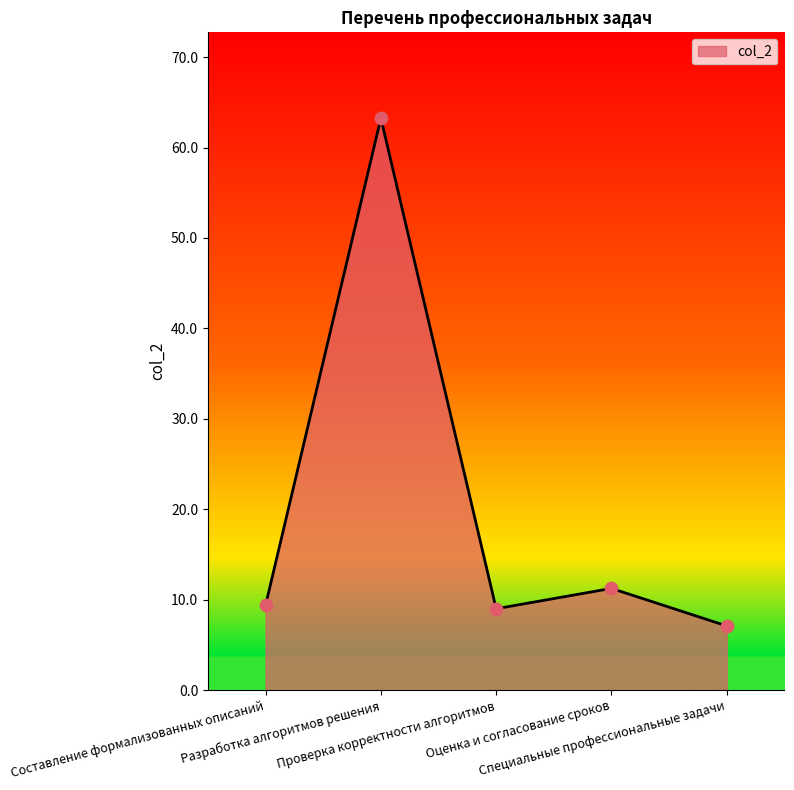

Which has a higher value, Специальные профессиональные задачи or Оценка и согласование сроков?

Оценка и согласование сроков